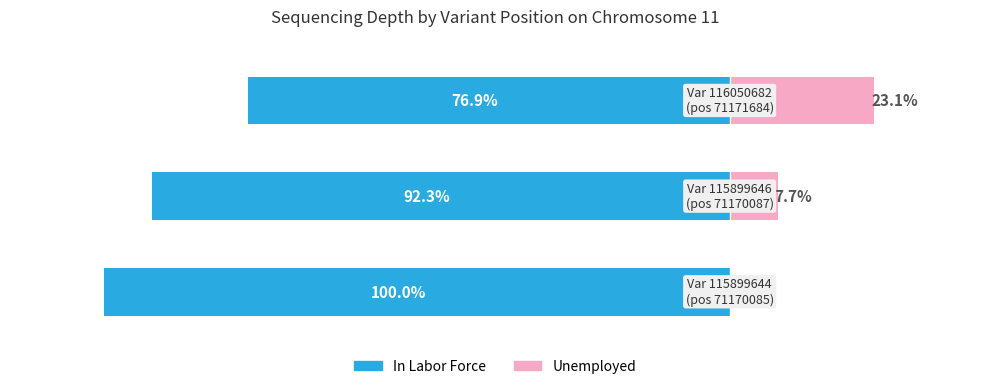

Reading left to right, extract all data points from this chart.

In Labor Force: 0=-100.0	1=-92.3	2=-76.9
Unemployed: 0=0.0	1=7.7	2=23.1